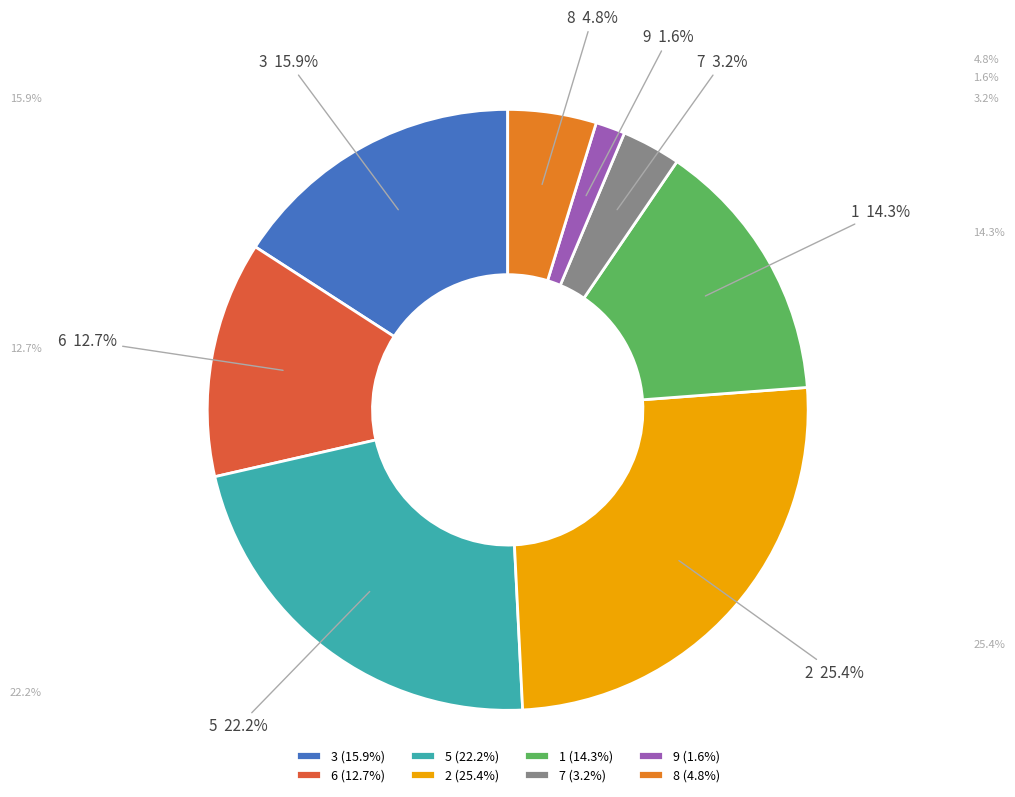

Is the sum of 1 and 2 greater than half?

No